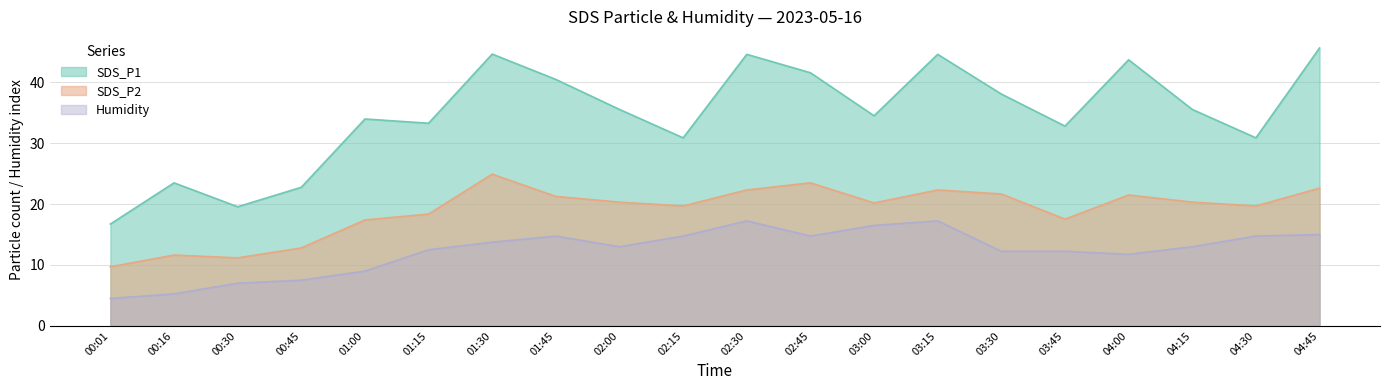

Which series has the largest range (max minus min)?

SDS_P1